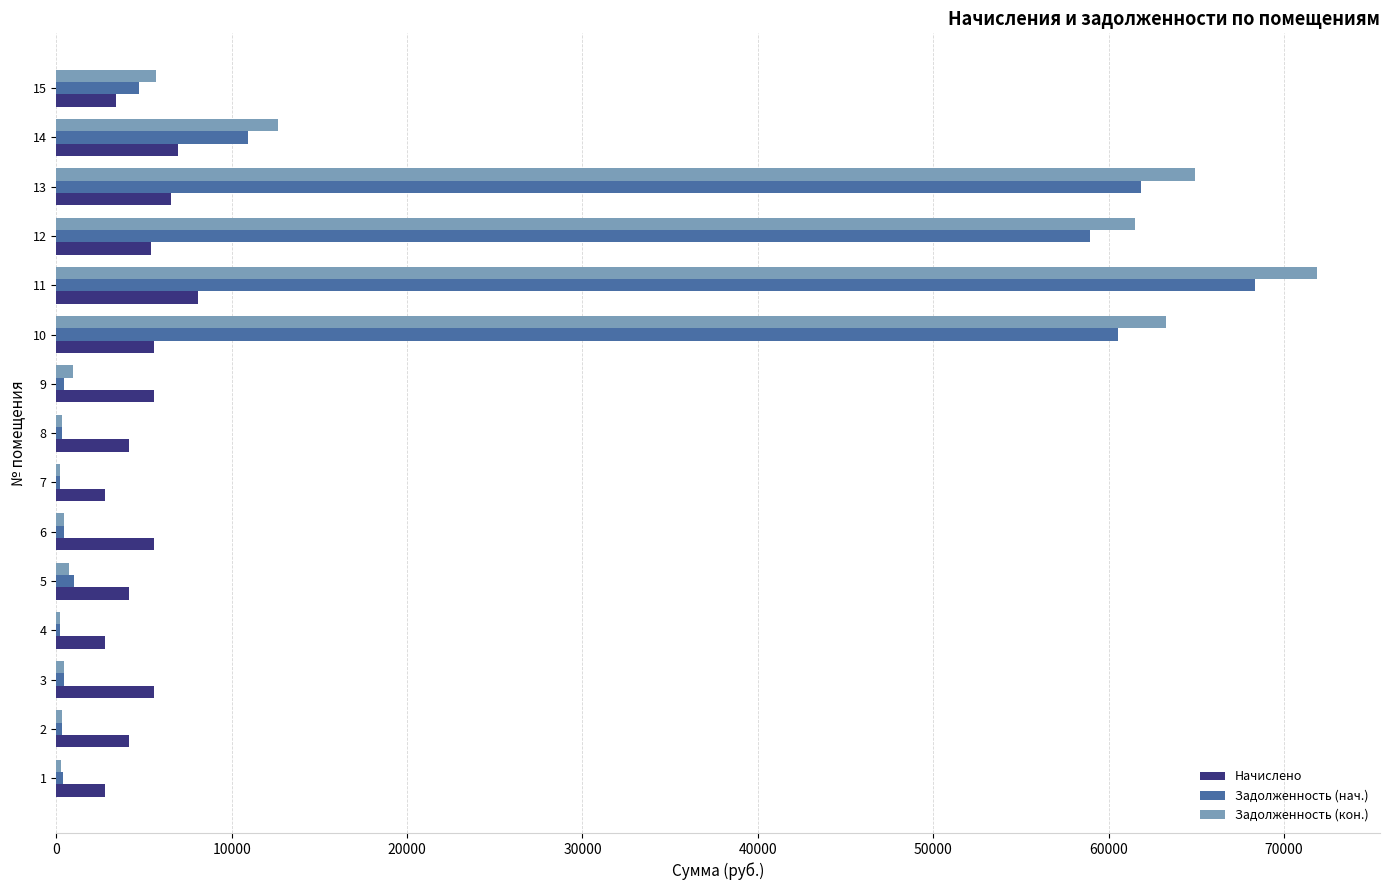

List the series in order of their peak value, lowest first.

Начислено, Задолженность (нач.), Задолженность (кон.)